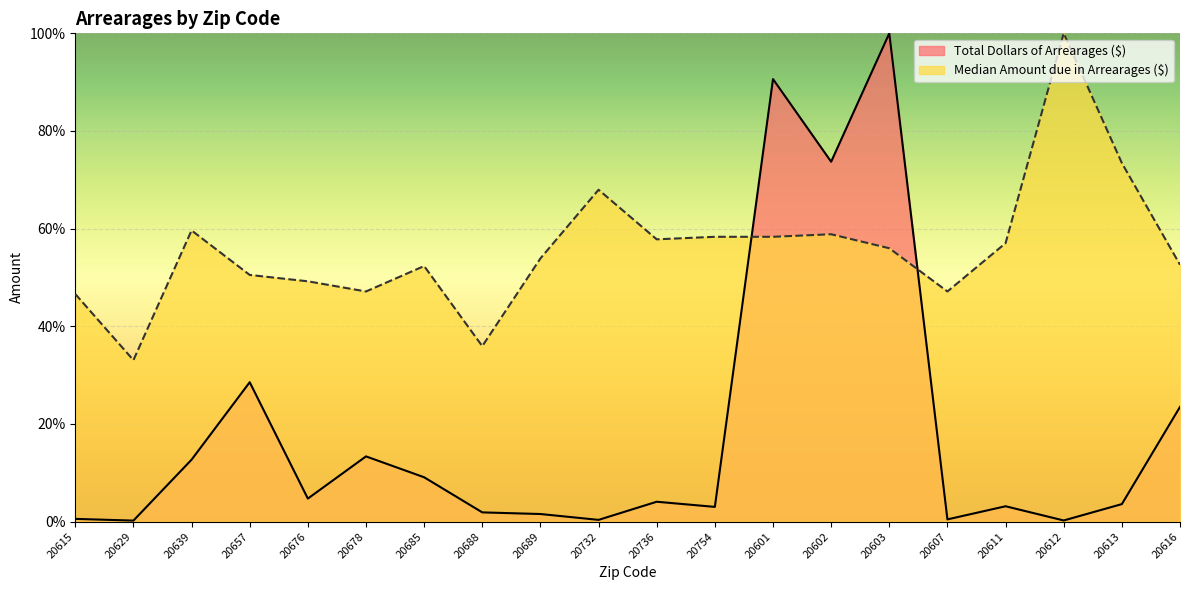

At which category does the chart reach its peak across all series?

20603